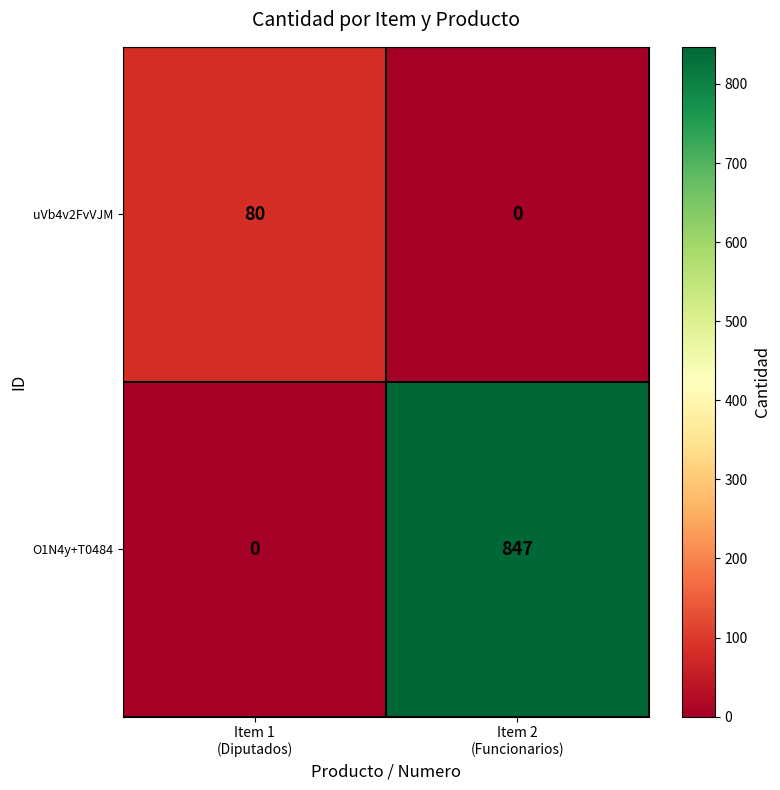

Which series changed the most between Item 1
(Diputados) and Item 2
(Funcionarios)?

O1N4y+T0484